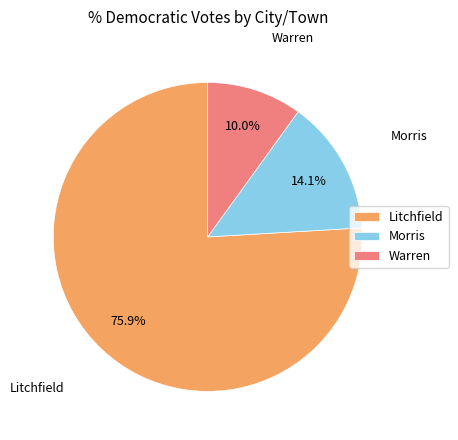

Which has a higher value, Morris or Litchfield?

Litchfield